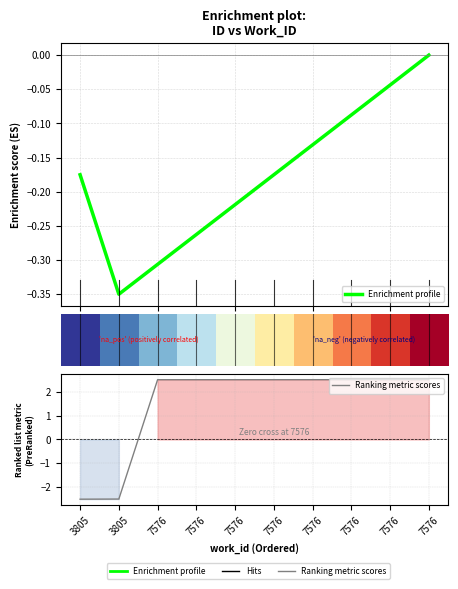

True or false: Enrichment profile has more than 1 interior local peaks.

False